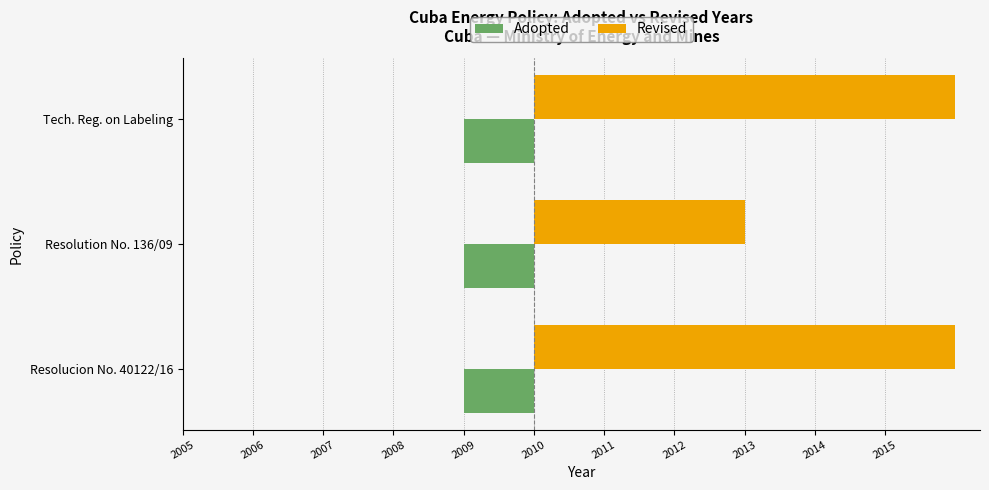

What are all the series names shown in the legend?

Adopted, Revised